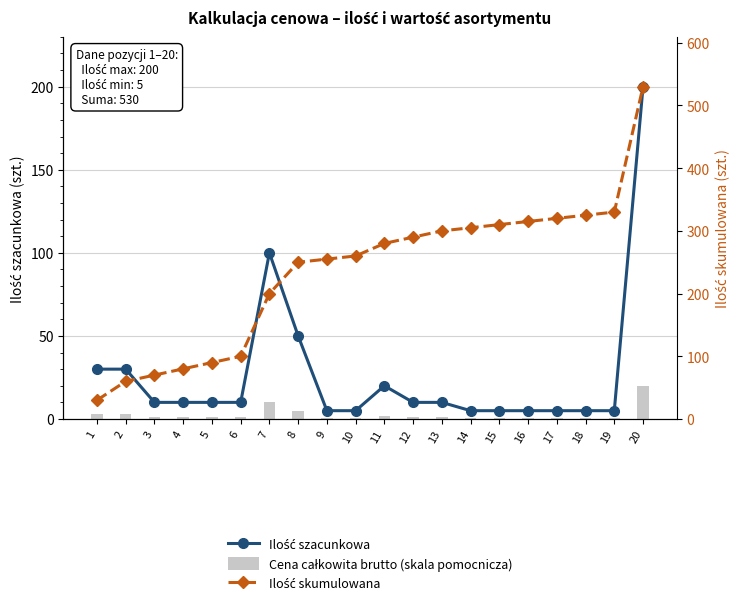

The Cena całkowita brutto (skala pomocnicza) series shows 5.1 at 2. True or false?

False